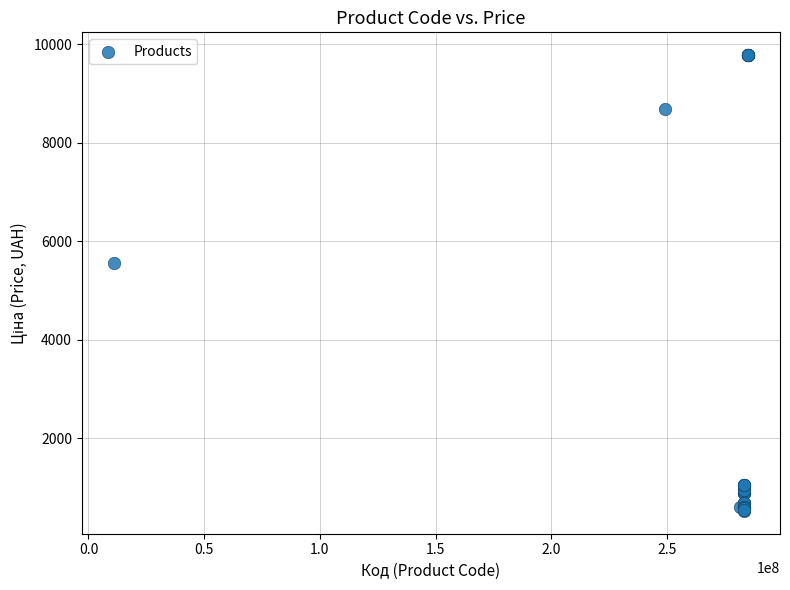

What Y value in the scatter plot is closest to 5148?

5560.3